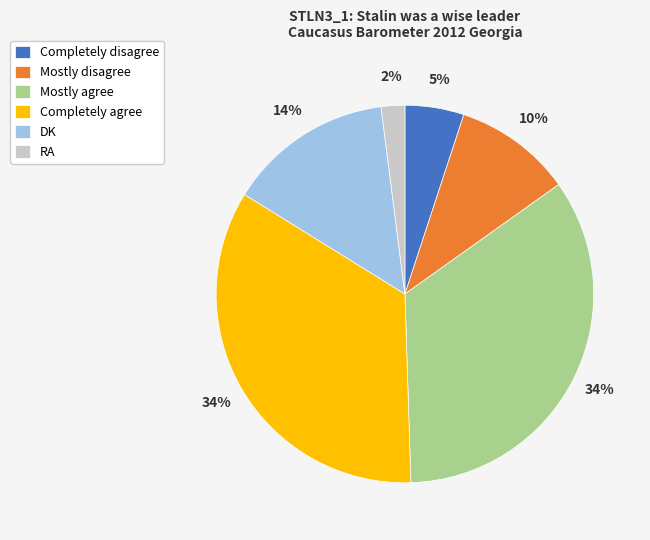

What is the smallest slice in the pie chart?

RA